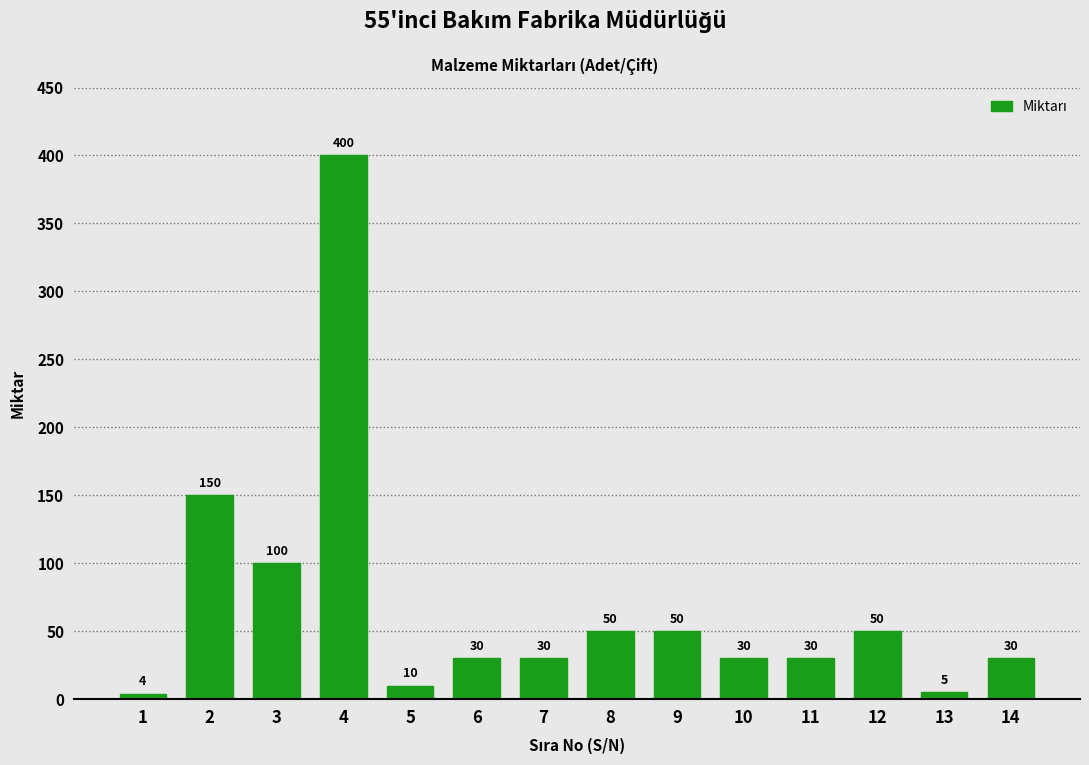

Reading left to right, extract all data points from this chart.

1=4	2=150	3=100	4=400	5=10	6=30	7=30	8=50	9=50	10=30	11=30	12=50	13=5	14=30